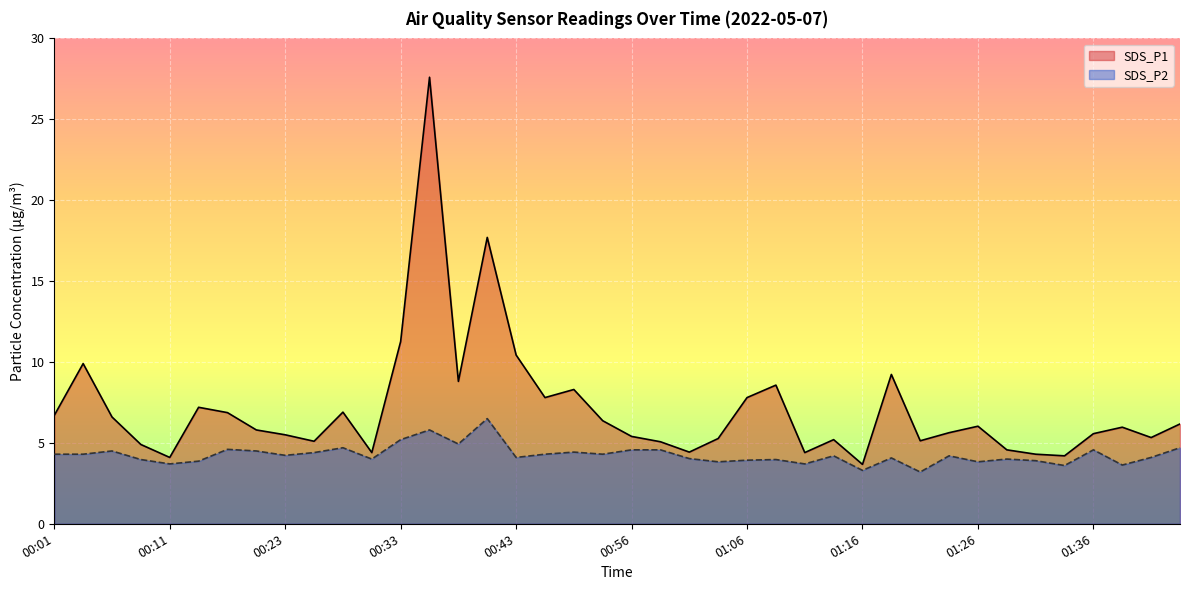

Which series has the largest total across all categories?

SDS_P1